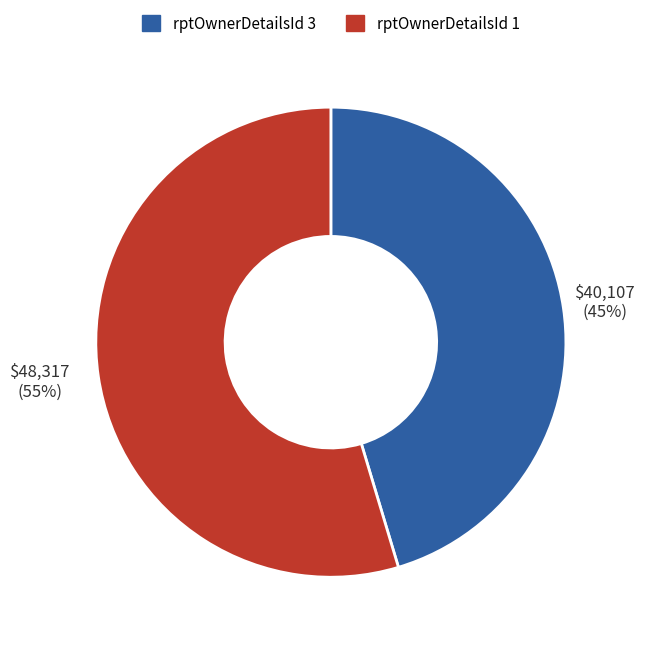

To the nearest percent, what is the average slice percentage?

50%